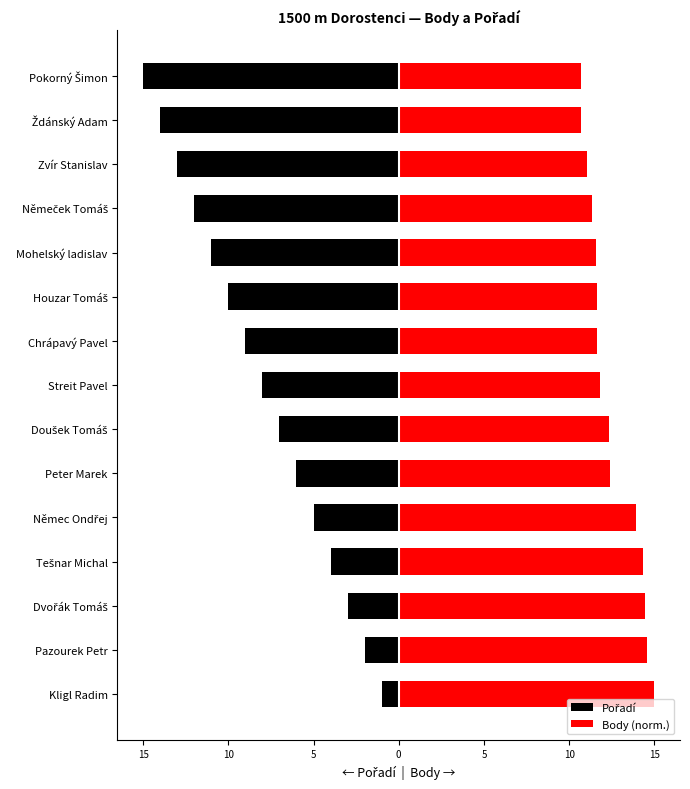

Which series has the largest range (max minus min)?

Pořadí